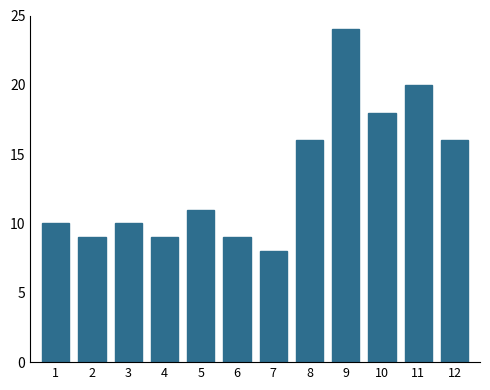

Reading left to right, list all the values displayed in this chart.

1=10	2=9	3=10	4=9	5=11	6=9	7=8	8=16	9=24	10=18	11=20	12=16